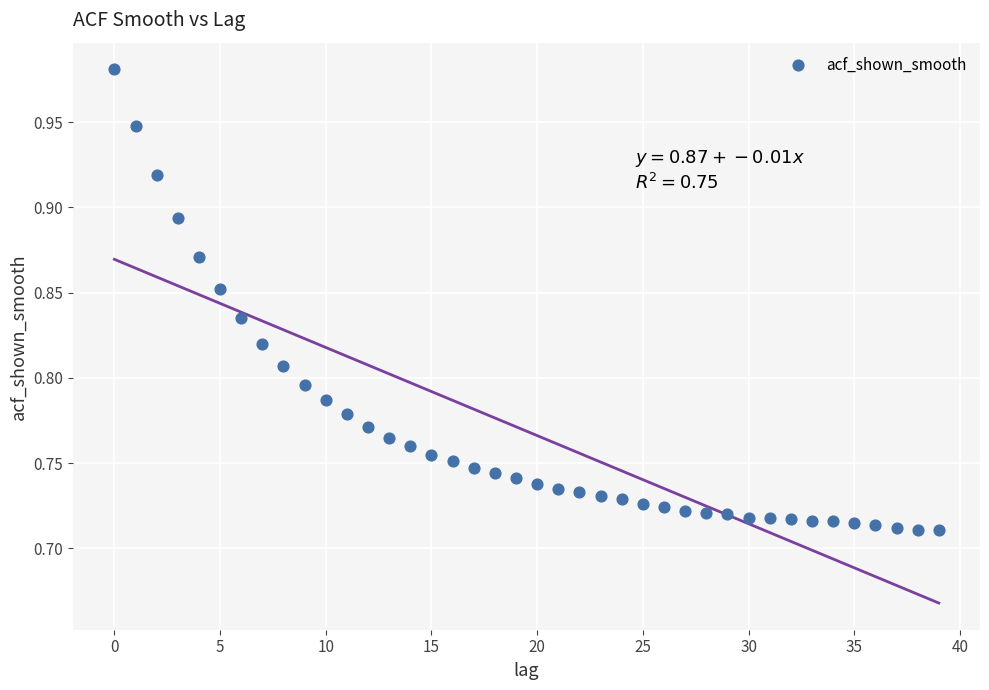

What is the range of Y values (max minus min)?

0.3